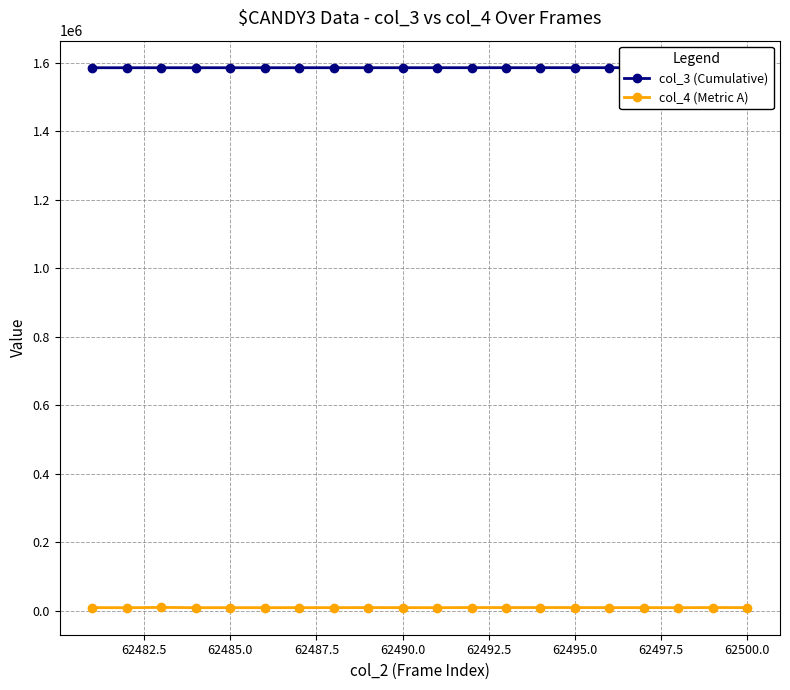

True or false: col_4 (Metric A) has more than 0 interior local peaks.

True